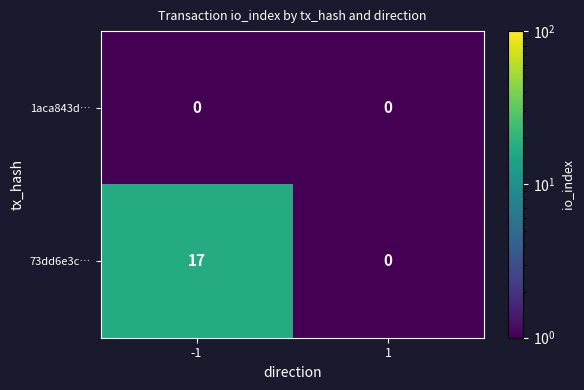

Reading left to right, what are all the values shown in this chart?

1aca843d…: -1=0	1=0
73dd6e3c…: -1=17	1=0